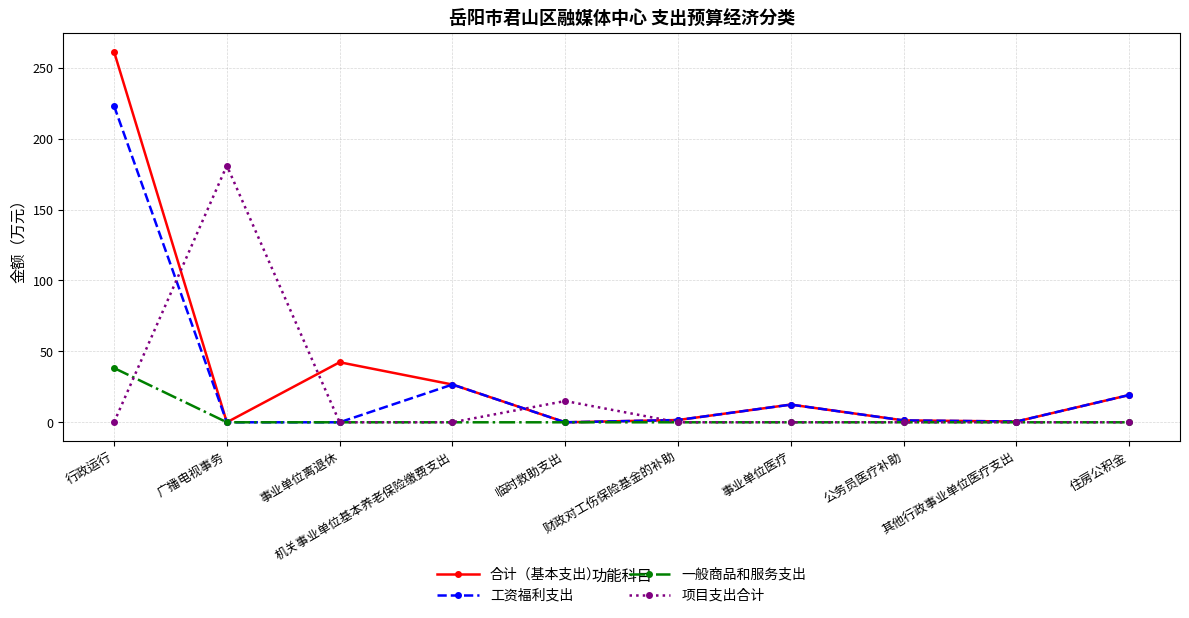

The 项目支出合计 series shows 4.1 at 临时救助支出. True or false?

False